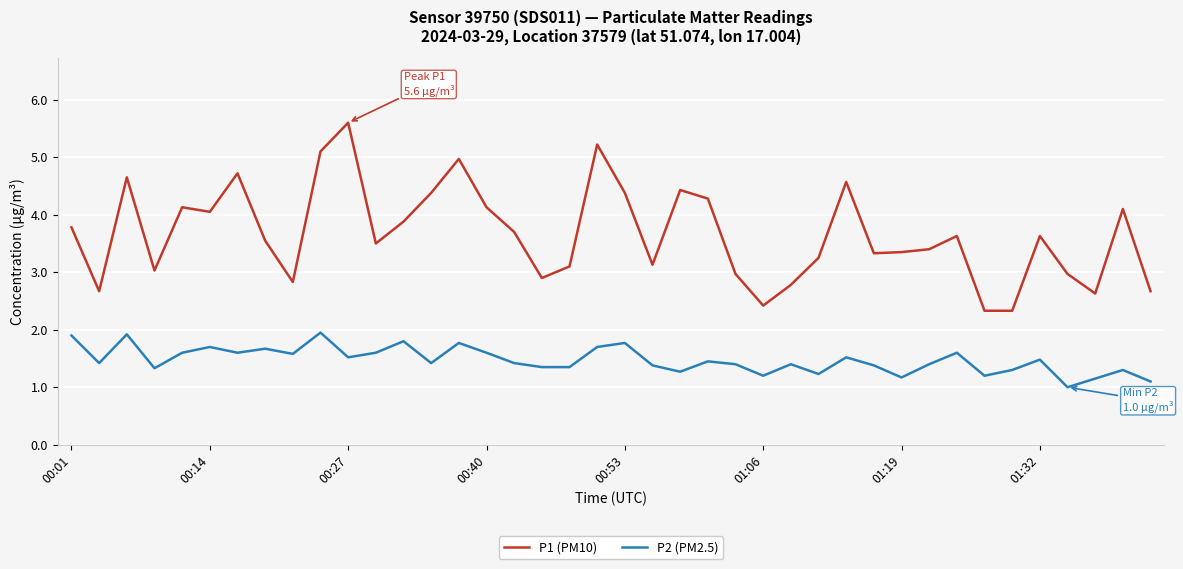

True or false: P2 (PM2.5) and P1 (PM10) cross at least once.

False